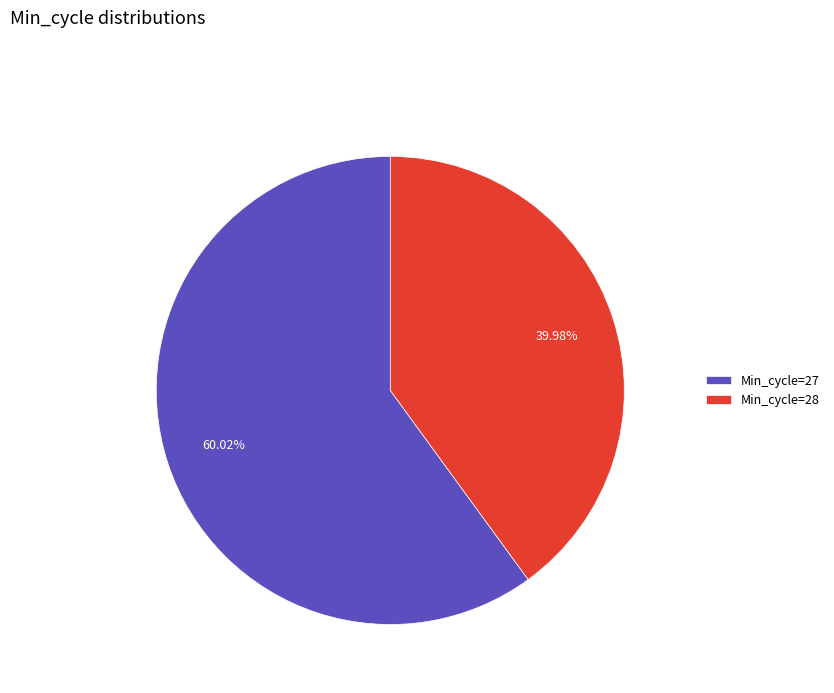

Do Min_cycle=27 and Min_cycle=28 together represent more than half of the pie?

Yes